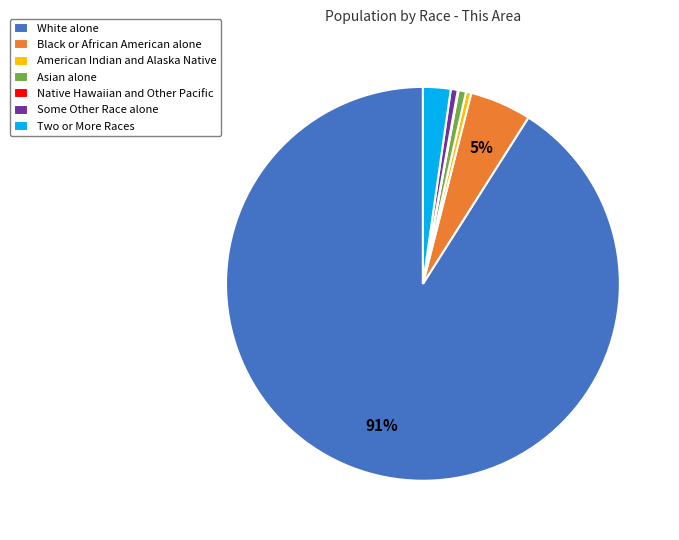

To the nearest percent, what is the difference between the largest and smallest slice percentages?

91%